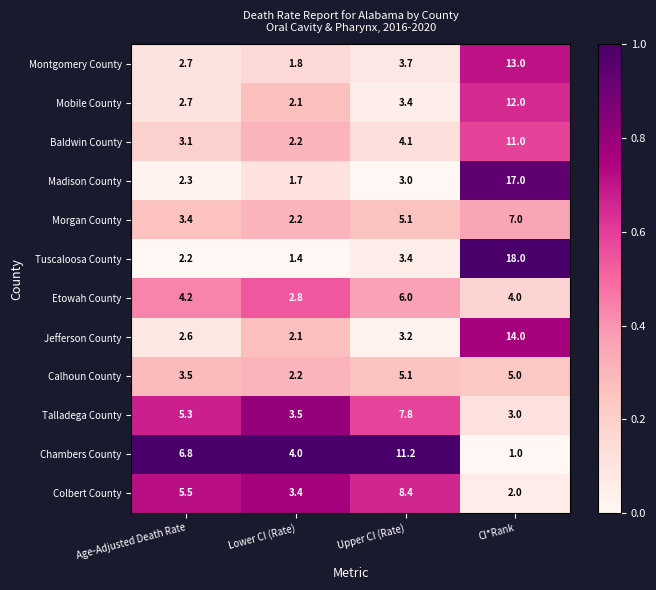

Which series has the largest range (max minus min)?

Tuscaloosa County